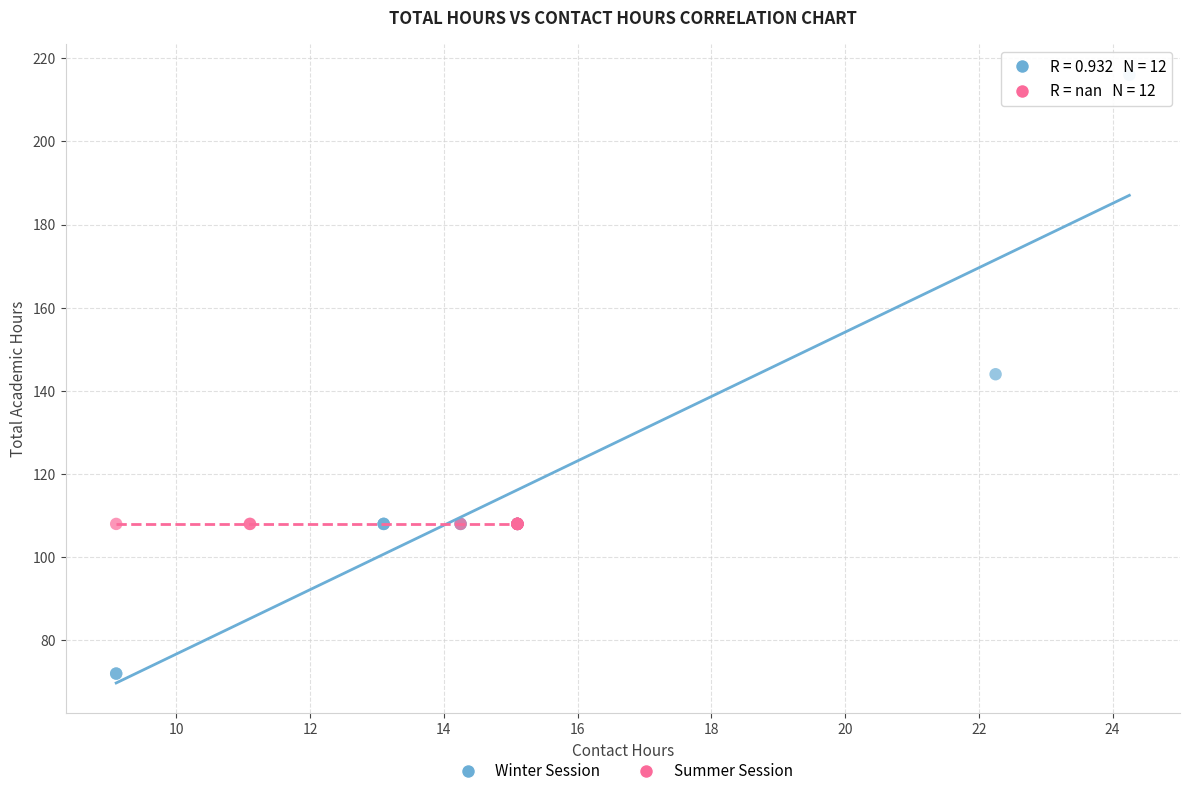

Which series contains the highest Y value?

Winter Session